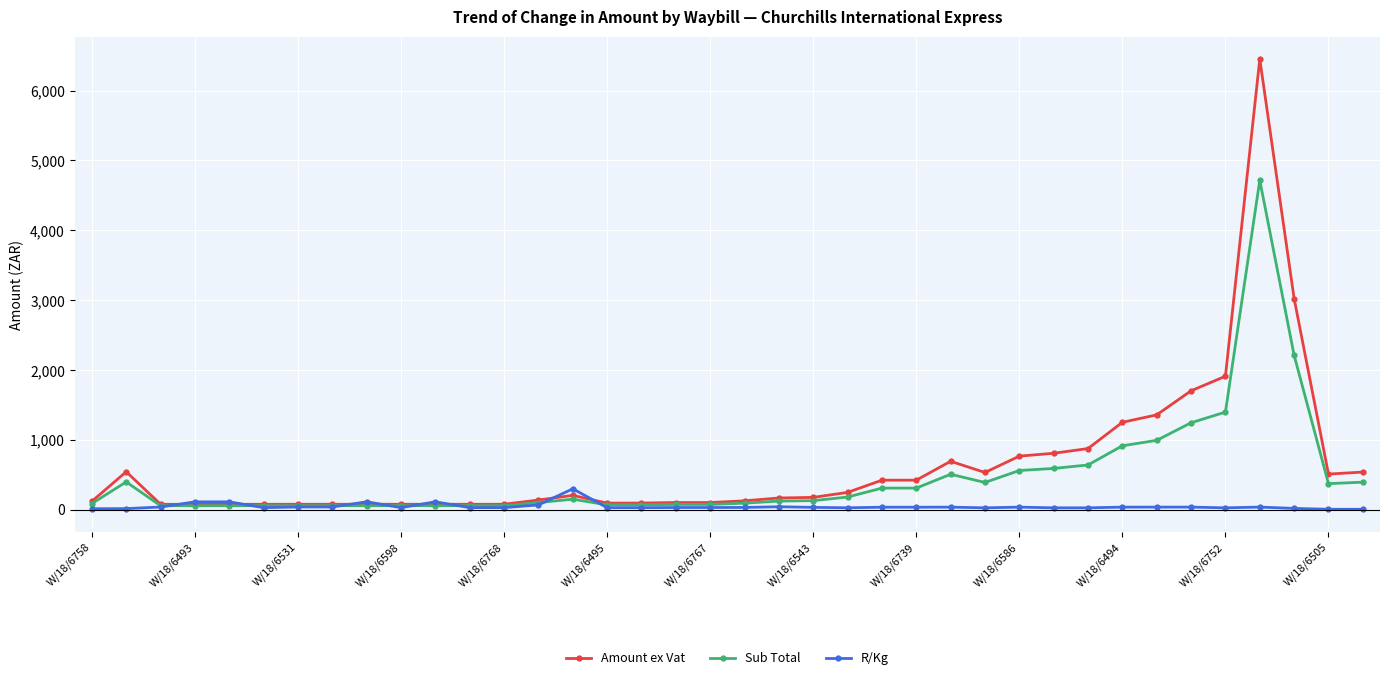

What is the highest value of the Amount ex Vat series?

6452.7